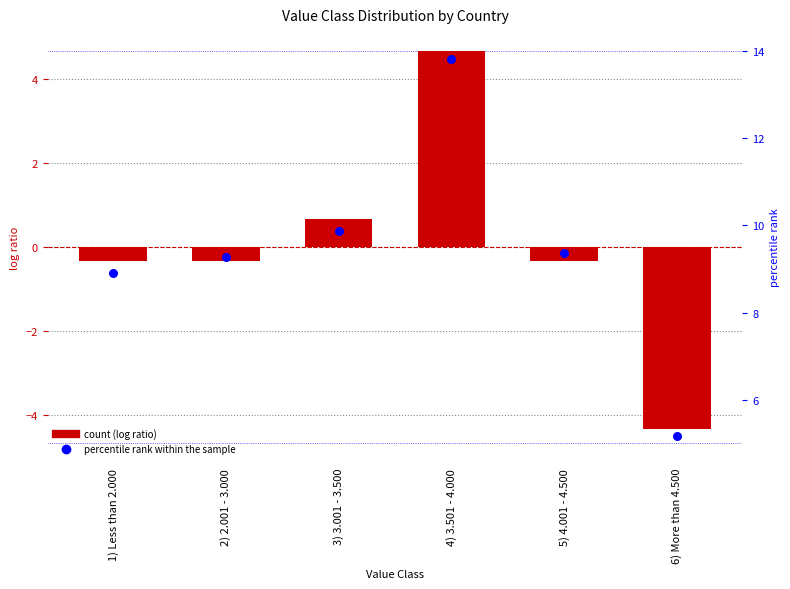

Which series contains the highest Y value?

count